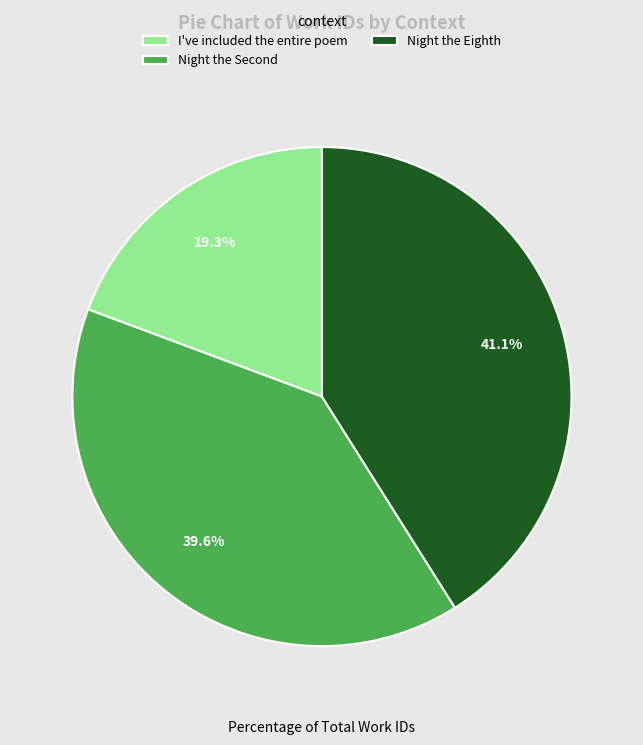

Count the number of slices in the pie.

3